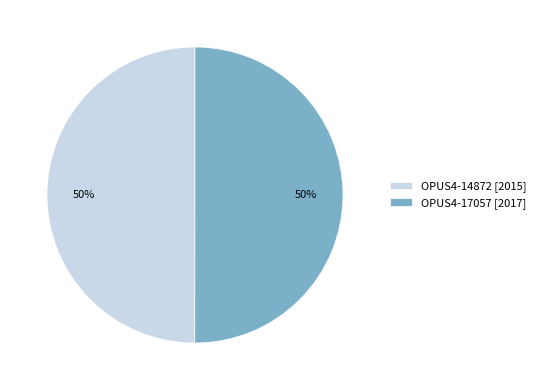

Do OPUS4-14872 [2015] and OPUS4-17057 [2017] together represent more than half of the pie?

Yes